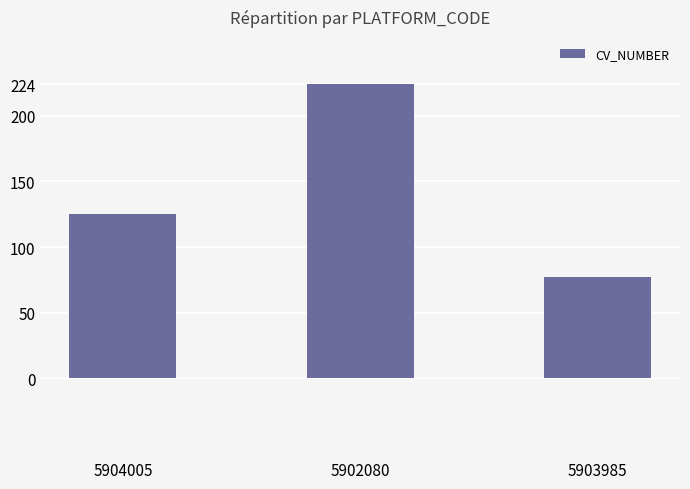

List the labels in order of value, largest first.

5902080, 5904005, 5903985